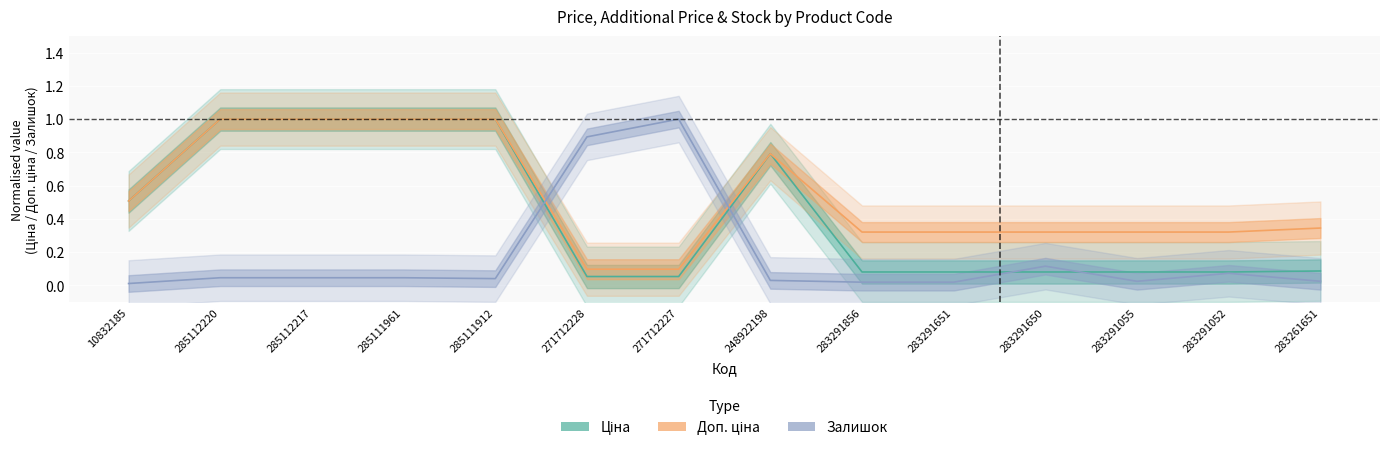

Is it true that Ціна equals 0.0 at 283291055?

False